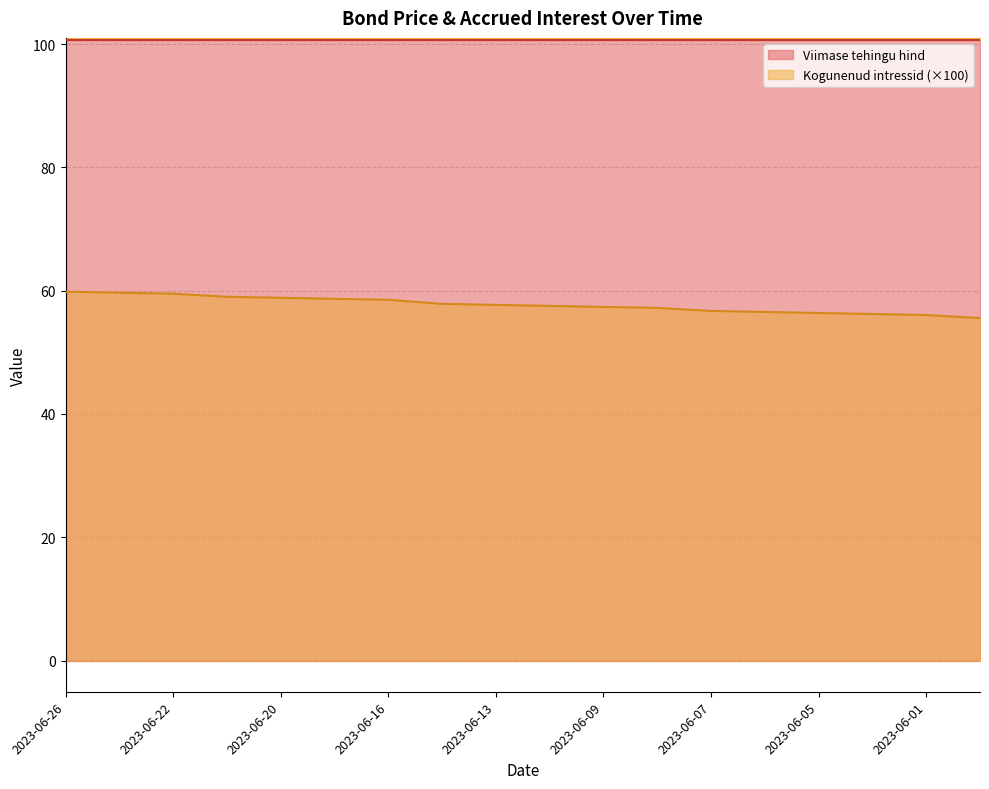

List the labels in order of value, largest first.

2023-06-26, 2023-06-23, 2023-06-22, 2023-06-21, 2023-06-20, 2023-06-19, 2023-06-16, 2023-06-14, 2023-06-13, 2023-06-12, 2023-06-09, 2023-06-08, 2023-06-07, 2023-06-06, 2023-06-05, 2023-06-02, 2023-06-01, 2023-05-31